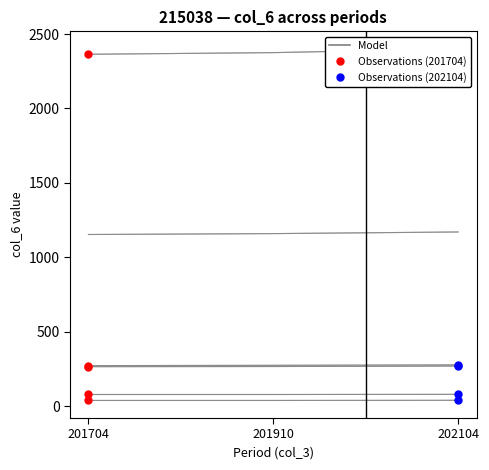

What is the change in value from 201704 to 201910?

+2